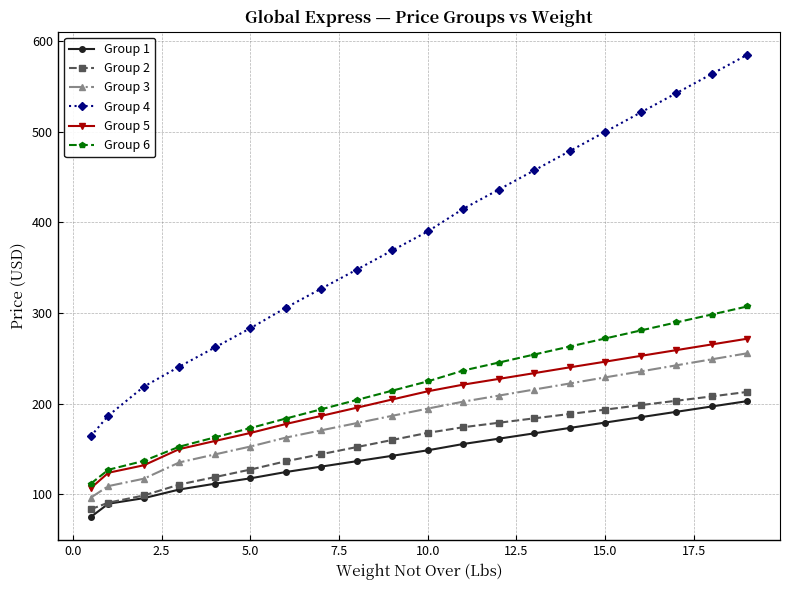

True or false: Group 4 and Group 3 cross at least once.

False